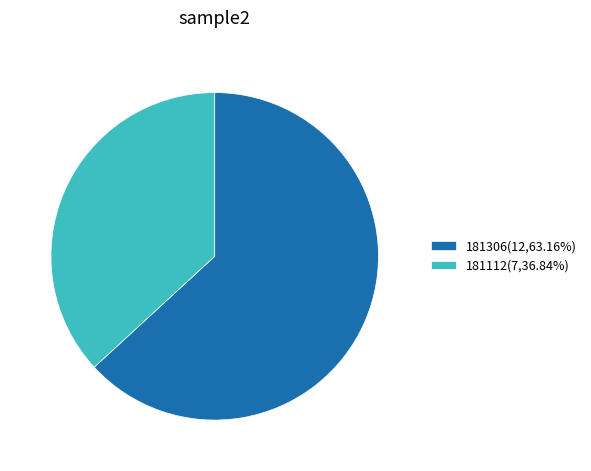

Does 181306(12,63.16%) account for over 50% of the chart?

Yes